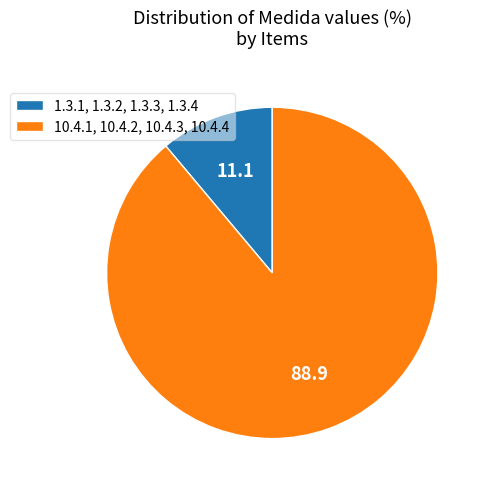

Which slice is the smallest?

1.3.1, 1.3.2, 1.3.3, 1.3.4